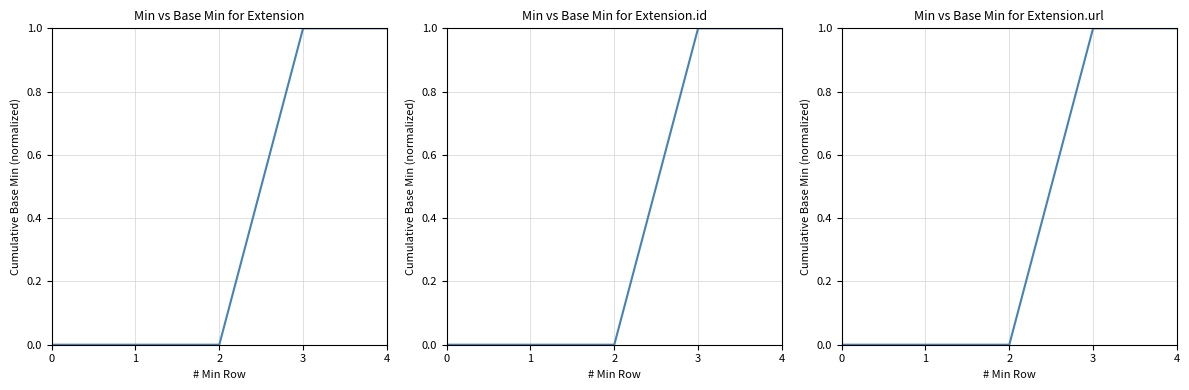

What is the value of the 5th point from the left?

1